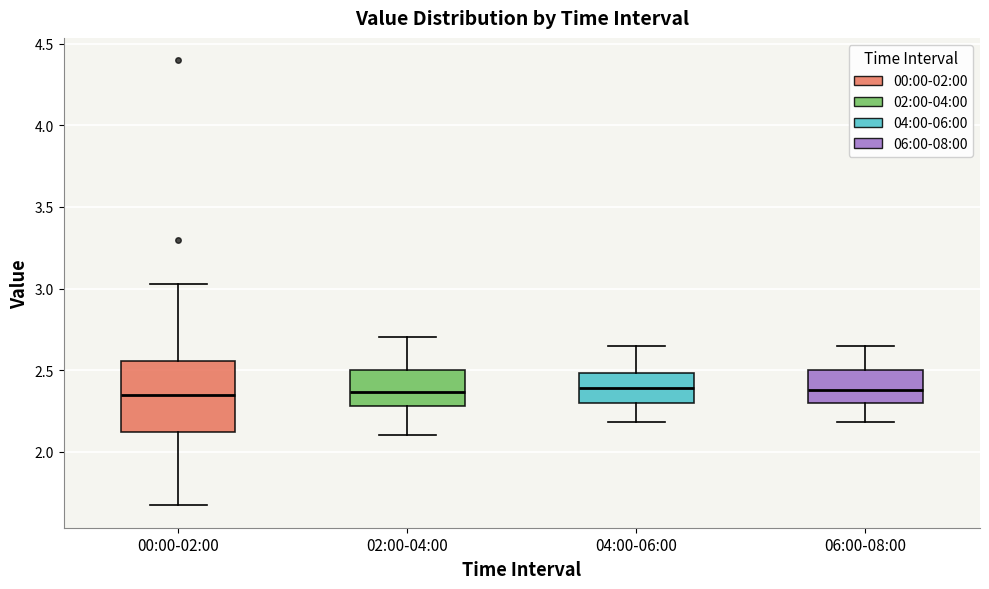

Reading left to right, read every box against the y-axis: the position of its median line, the range the box covers, and the ends of its whiskers. The values are not printed on the chart, so give them approximately, as read against the axis.

00:00-02:00: median 2.35, box 2.10 to 2.55, whiskers 1.65 to 3.05
02:00-04:00: median 2.35, box 2.30 to 2.50, whiskers 2.10 to 2.70
04:00-06:00: median 2.40, box 2.30 to 2.50, whiskers 2.20 to 2.65
06:00-08:00: median 2.40, box 2.30 to 2.50, whiskers 2.20 to 2.65